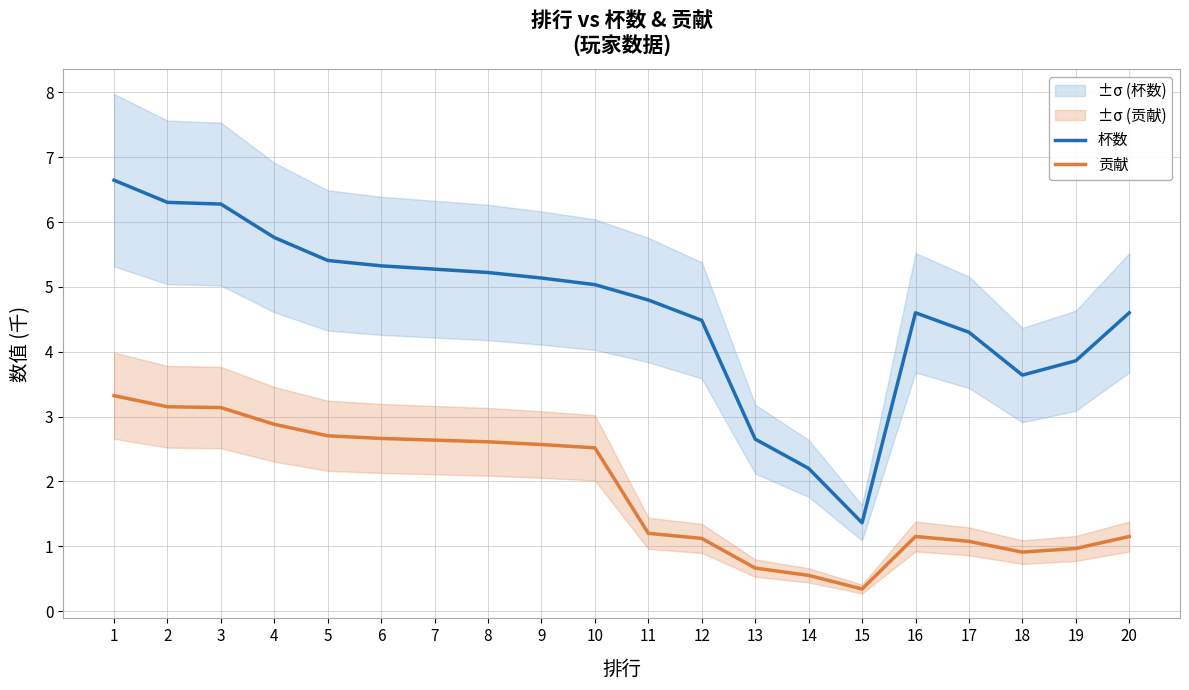

What is the average value of the 贡献 series?

1.9